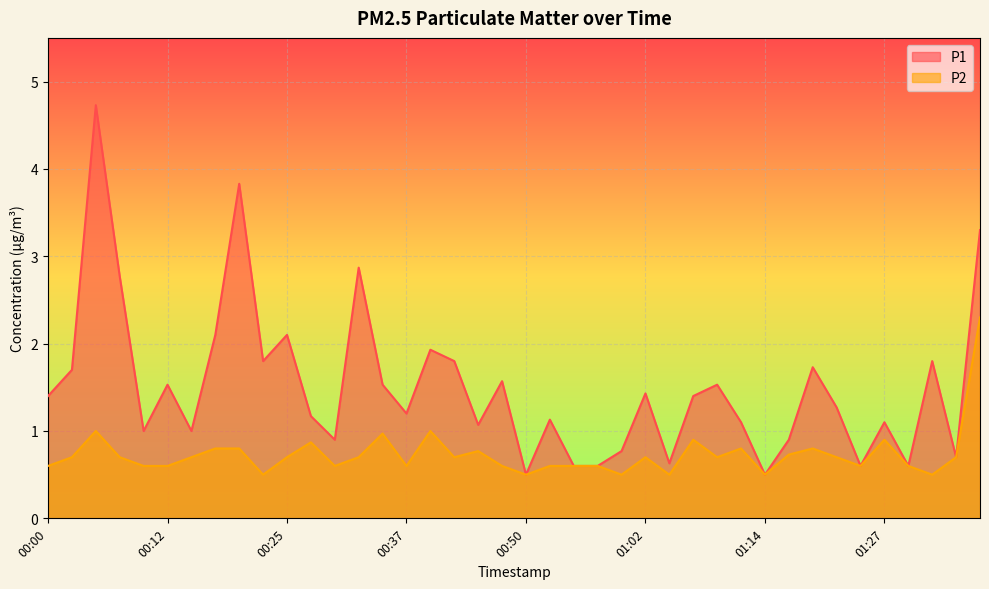

True or false: P2 and P1 cross at least once.

False